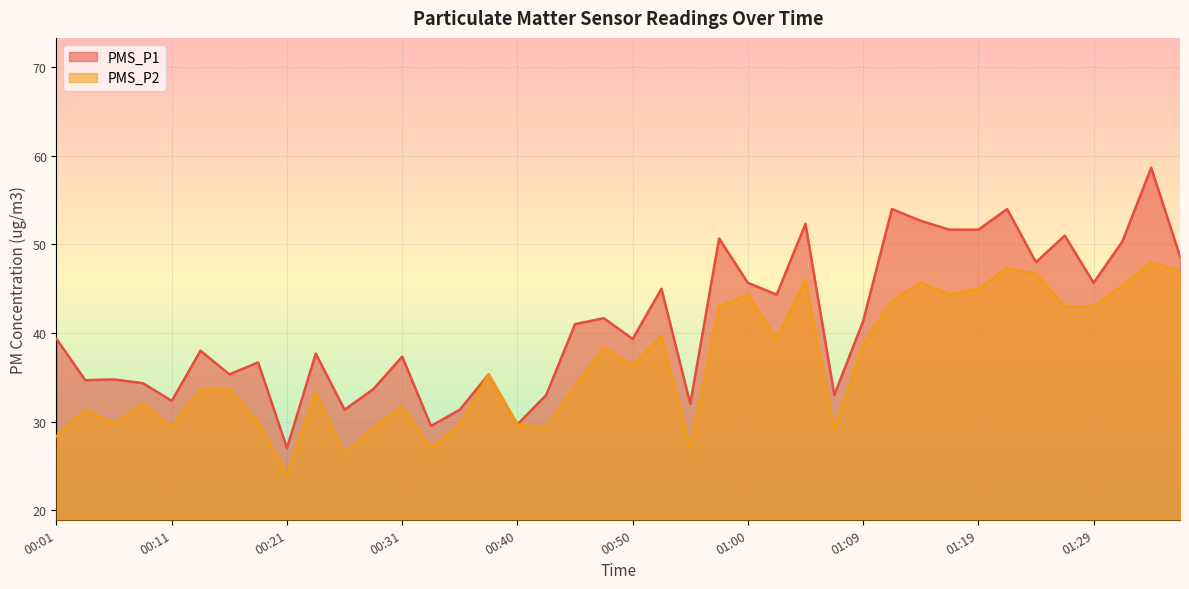

How many lines are shown in the chart?

2